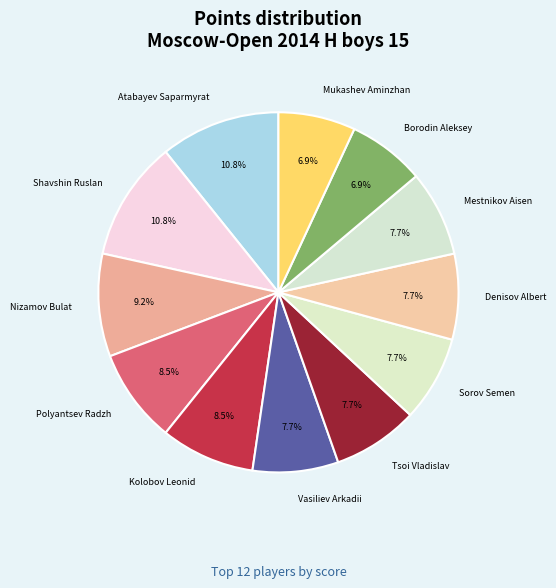

Count the number of slices in the pie.

12